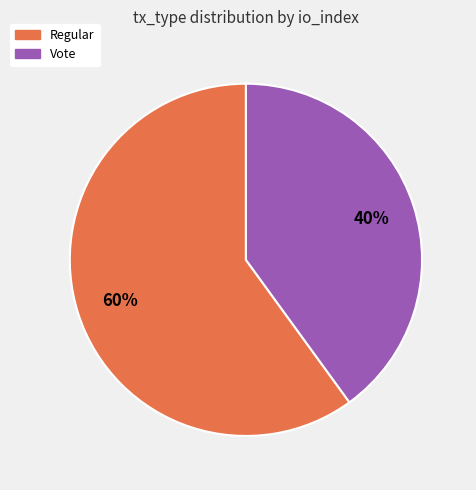

To the nearest percent, what is the average slice percentage?

50%